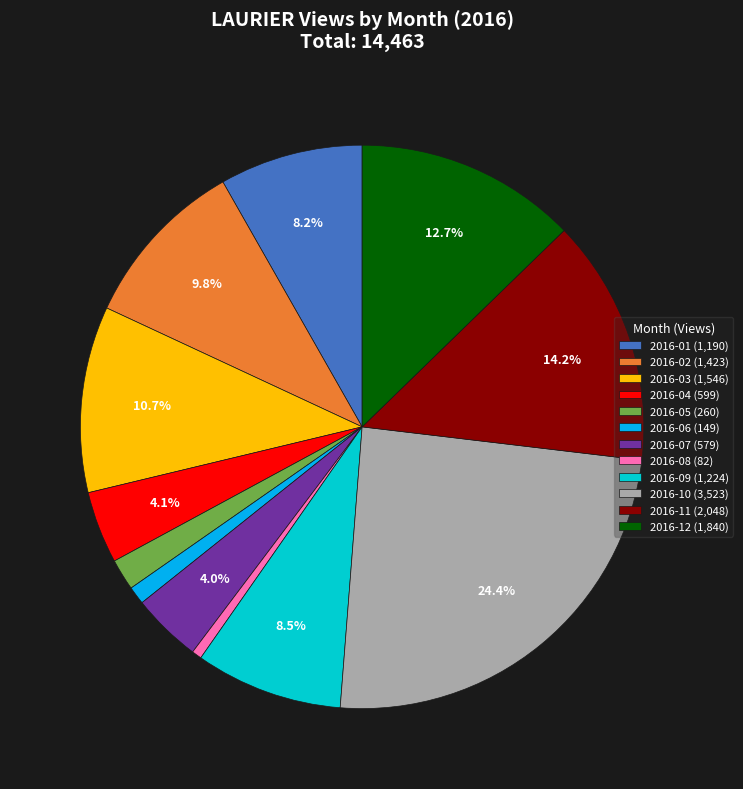

Does 2016-01 represent more than half of the total?

No